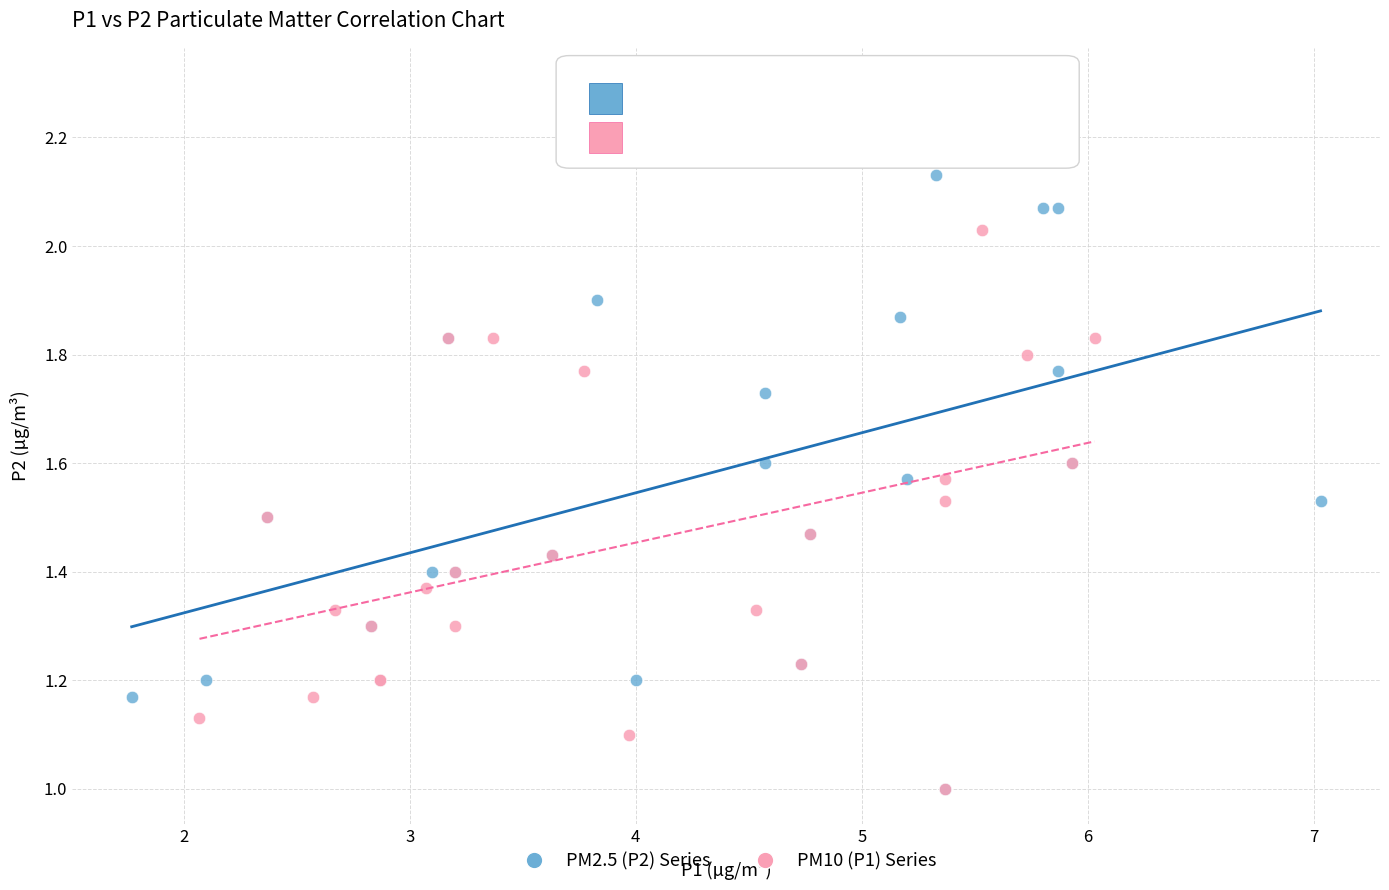

Which series has the widest spread of Y values?

PM2.5 (P2) Series